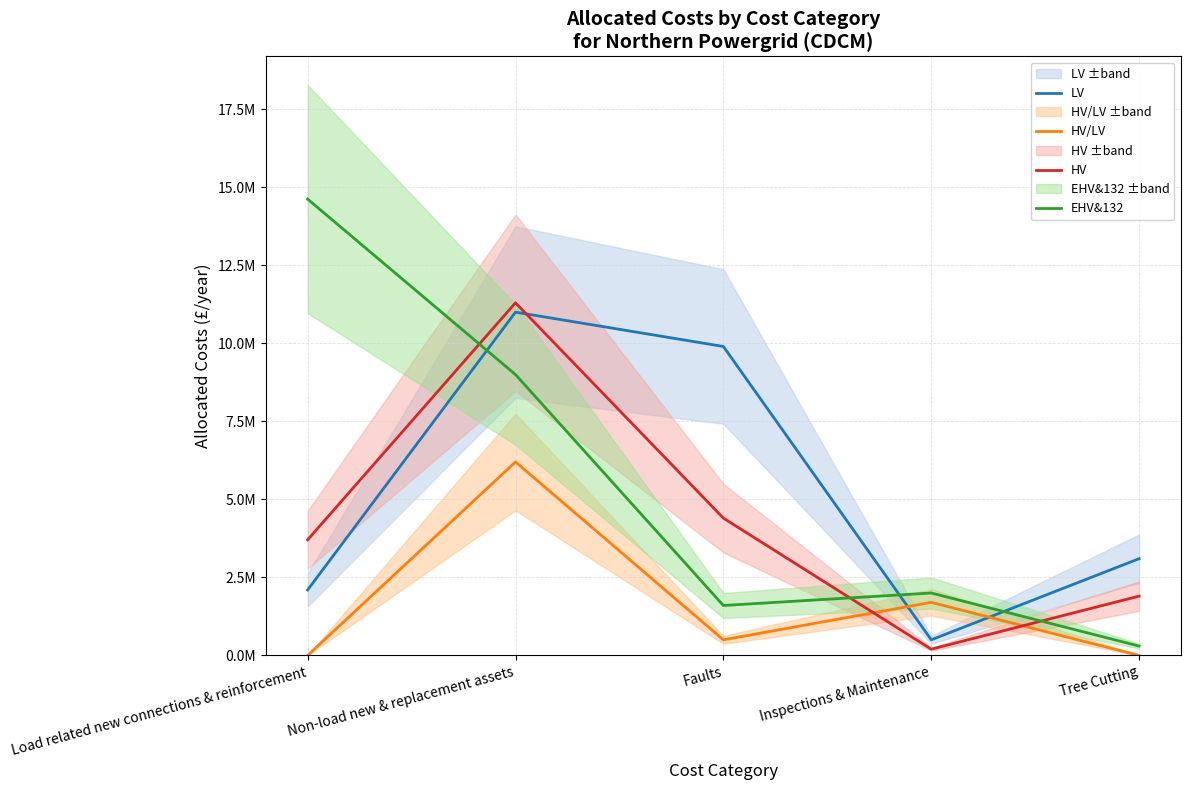

What is the minimum value for HV?

200000.0